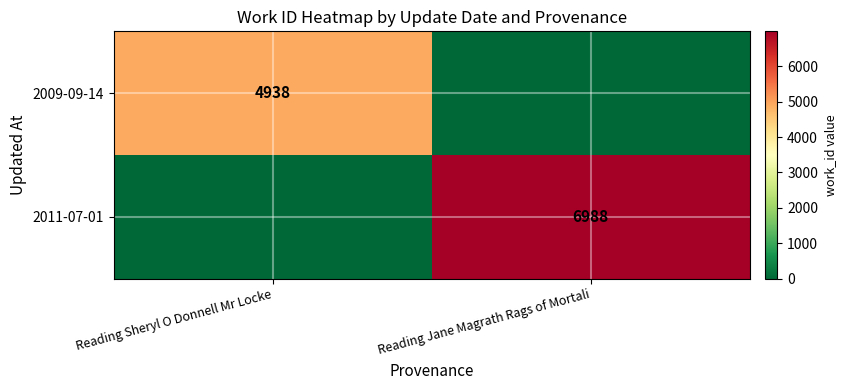

Is it true that 2011-07-01 equals 0 at Reading Sheryl O Donnell Mr Locke?

True